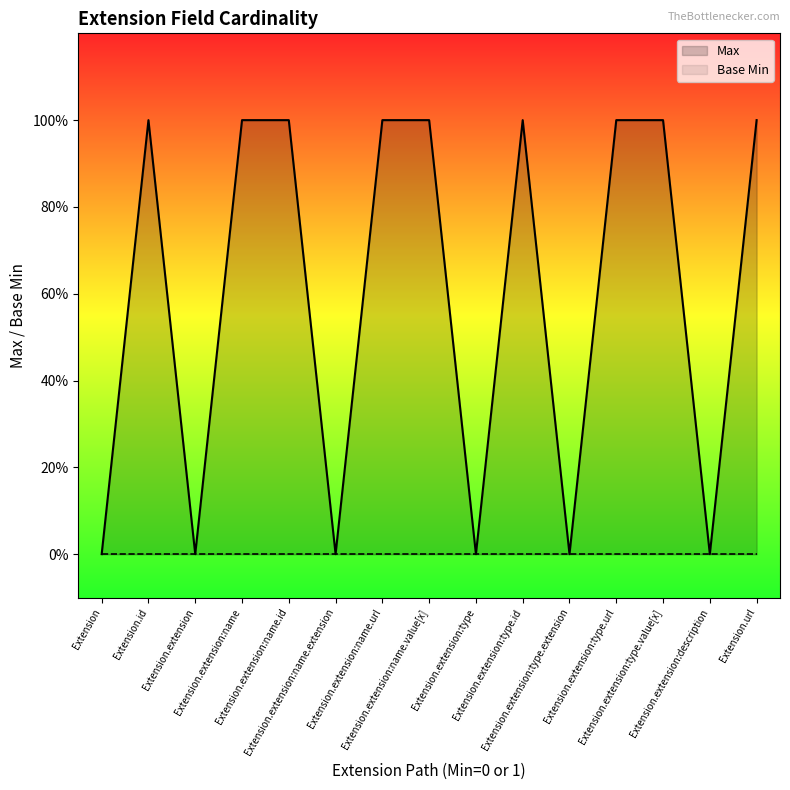

Reading left to right, what are all the values shown in this chart?

Max: Extension=0	Extension.id=1	Extension.extension=0	Extension.extension:name=1	Extension.extension:name.id=1	Extension.extension:name.extension=0	Extension.extension:name.url=1	Extension.extension:name.value[x]=1	Extension.extension:type=0	Extension.extension:type.id=1	Extension.extension:type.extension=0	Extension.extension:type.url=1	Extension.extension:type.value[x]=1	Extension.extension:description=0	Extension.url=1
Base Min: Extension=0	Extension.id=0	Extension.extension=0	Extension.extension:name=0	Extension.extension:name.id=0	Extension.extension:name.extension=0	Extension.extension:name.url=0	Extension.extension:name.value[x]=0	Extension.extension:type=0	Extension.extension:type.id=0	Extension.extension:type.extension=0	Extension.extension:type.url=0	Extension.extension:type.value[x]=0	Extension.extension:description=0	Extension.url=0